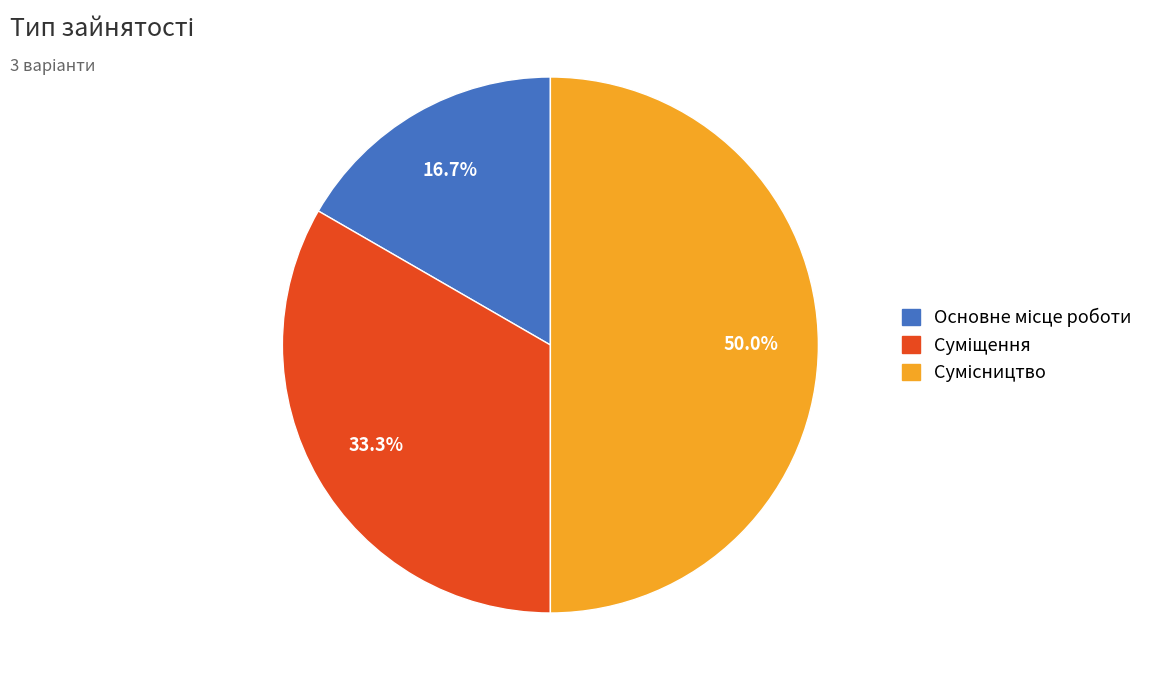

To the nearest percent, what is the difference between the largest and smallest slice percentages?

33%